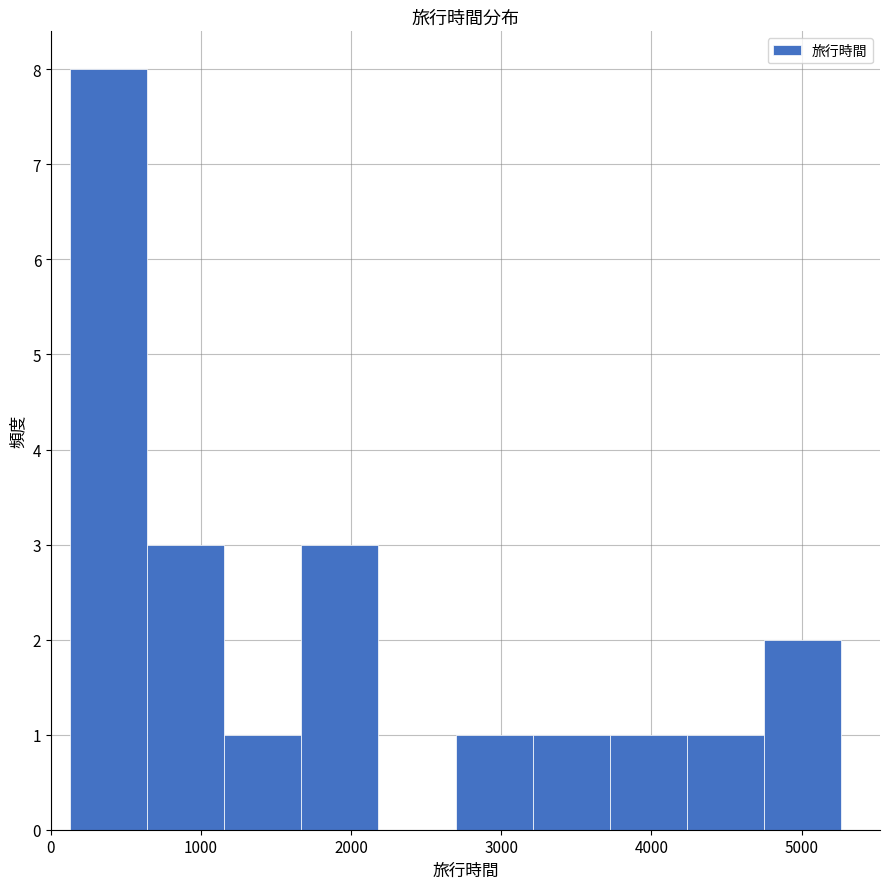

How tall is the bar that spans 4200 to 4800 on the x-axis? Neither the bar edges nor the heights are printed on the chart, so give them approximately, as read against the axes.

1